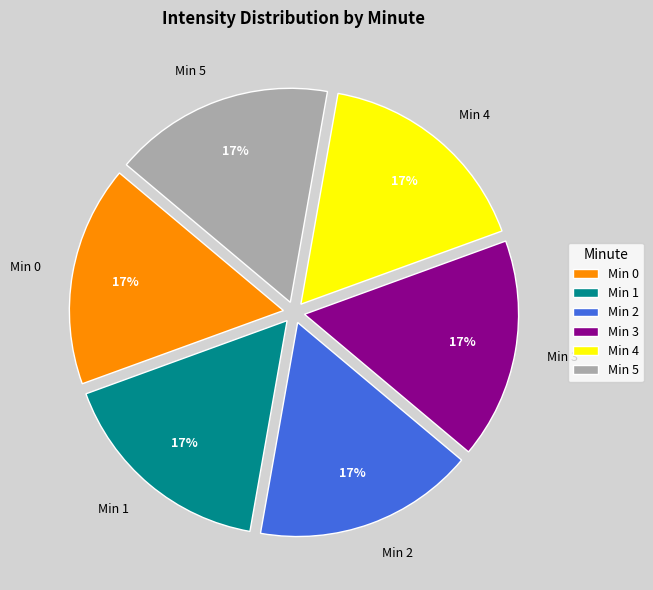

Count the number of slices in the pie.

6